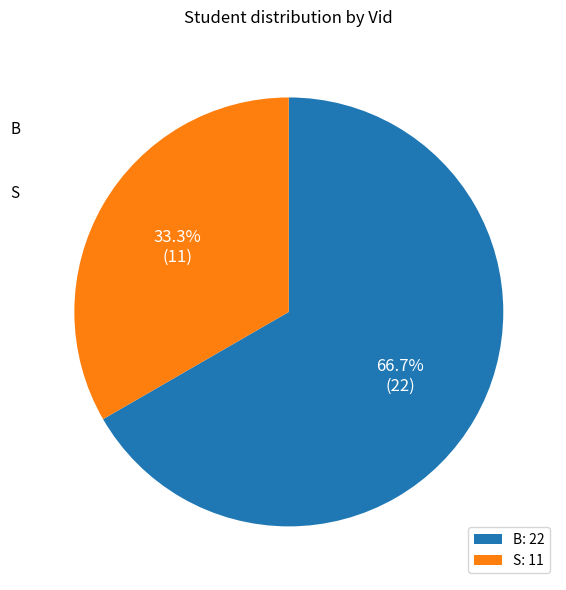

Which has a higher value, B: 22 or S: 11?

B: 22